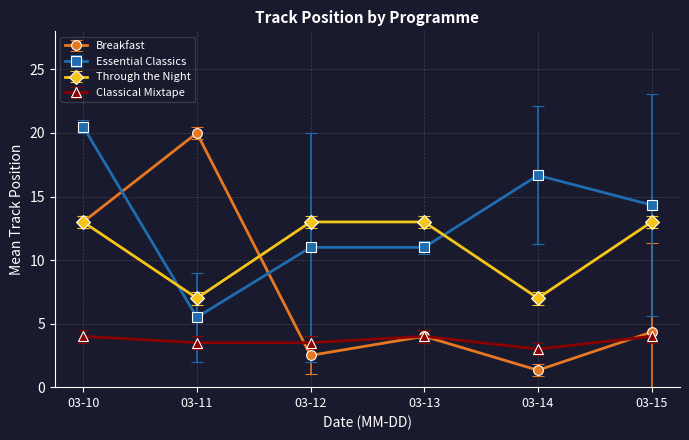

Which label corresponds to the smallest value in the chart?

03-14